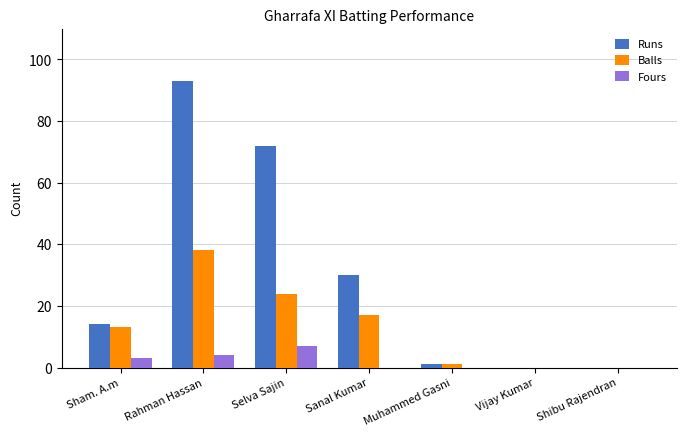

Is the value of Runs at Sanal Kumar greater than the value of Balls at Rahman Hassan?

No